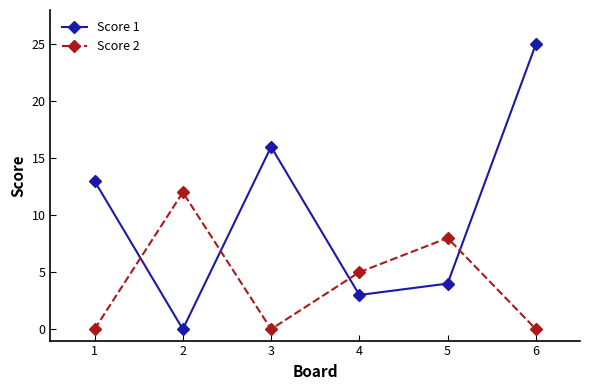

Is the value of Score 1 at 5 greater than the value of Score 2 at 5?

No